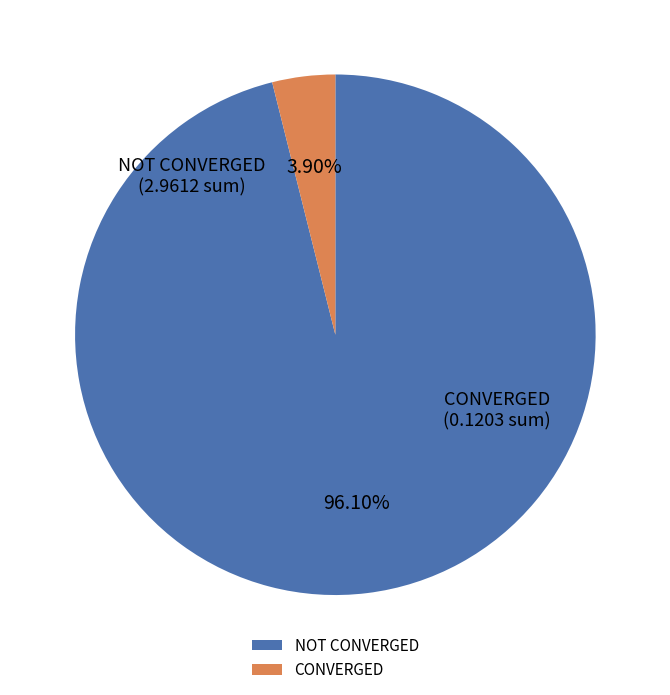

Which slice is the largest?

NOT CONVERGED